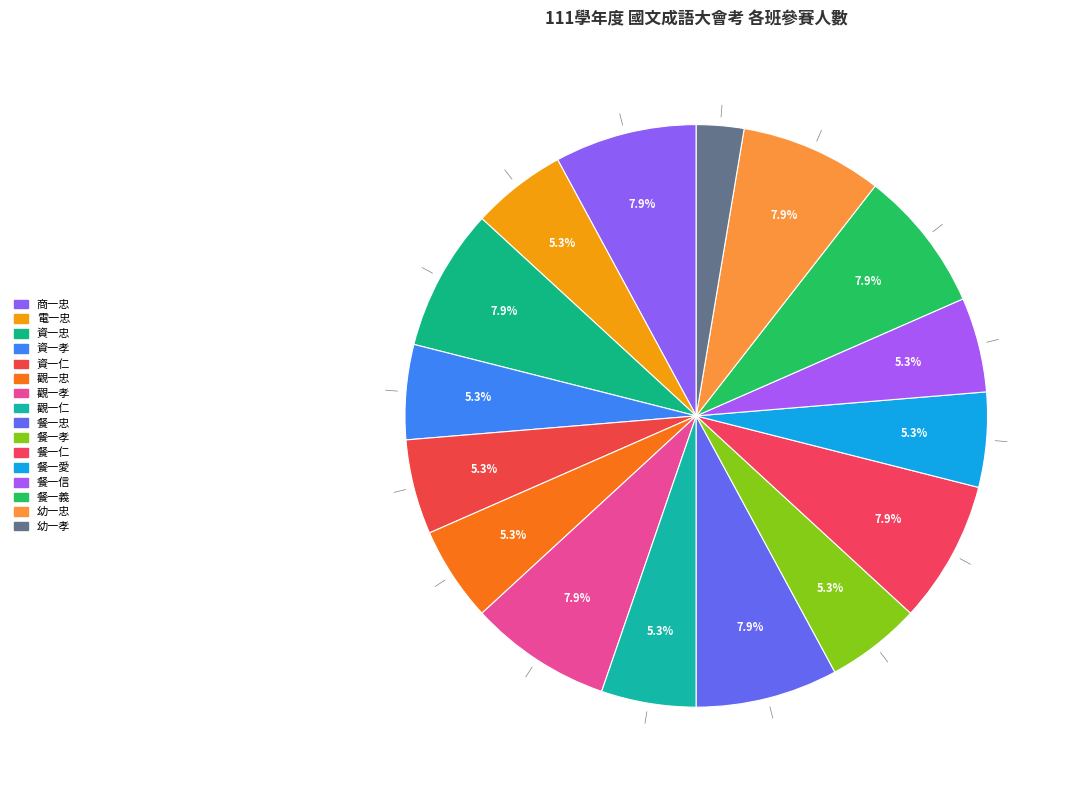

Rank the categories by value from highest to lowest.

商一忠, 資一忠, 觀一孝, 餐一忠, 餐一仁, 餐一義, 幼一忠, 電一忠, 資一孝, 資一仁, 觀一忠, 觀一仁, 餐一孝, 餐一愛, 餐一信, 幼一孝